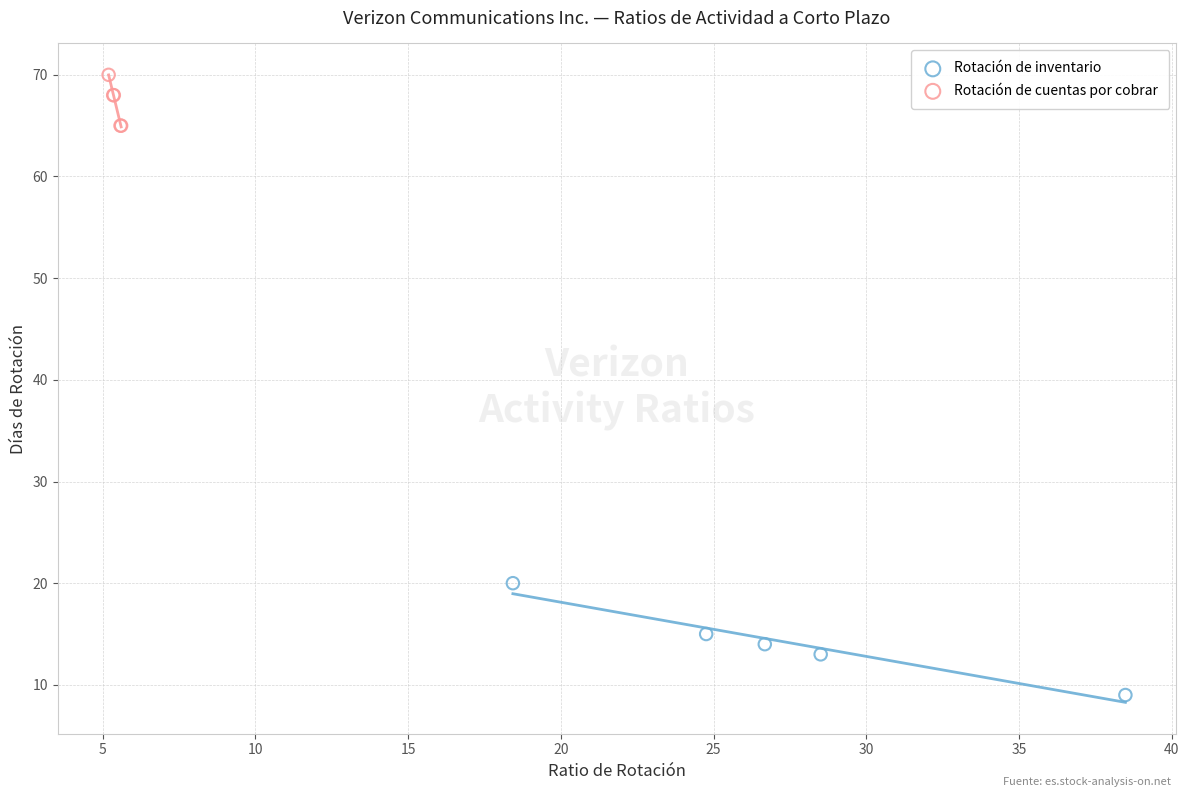

Which series has the widest spread of Y values?

Rotación de inventario